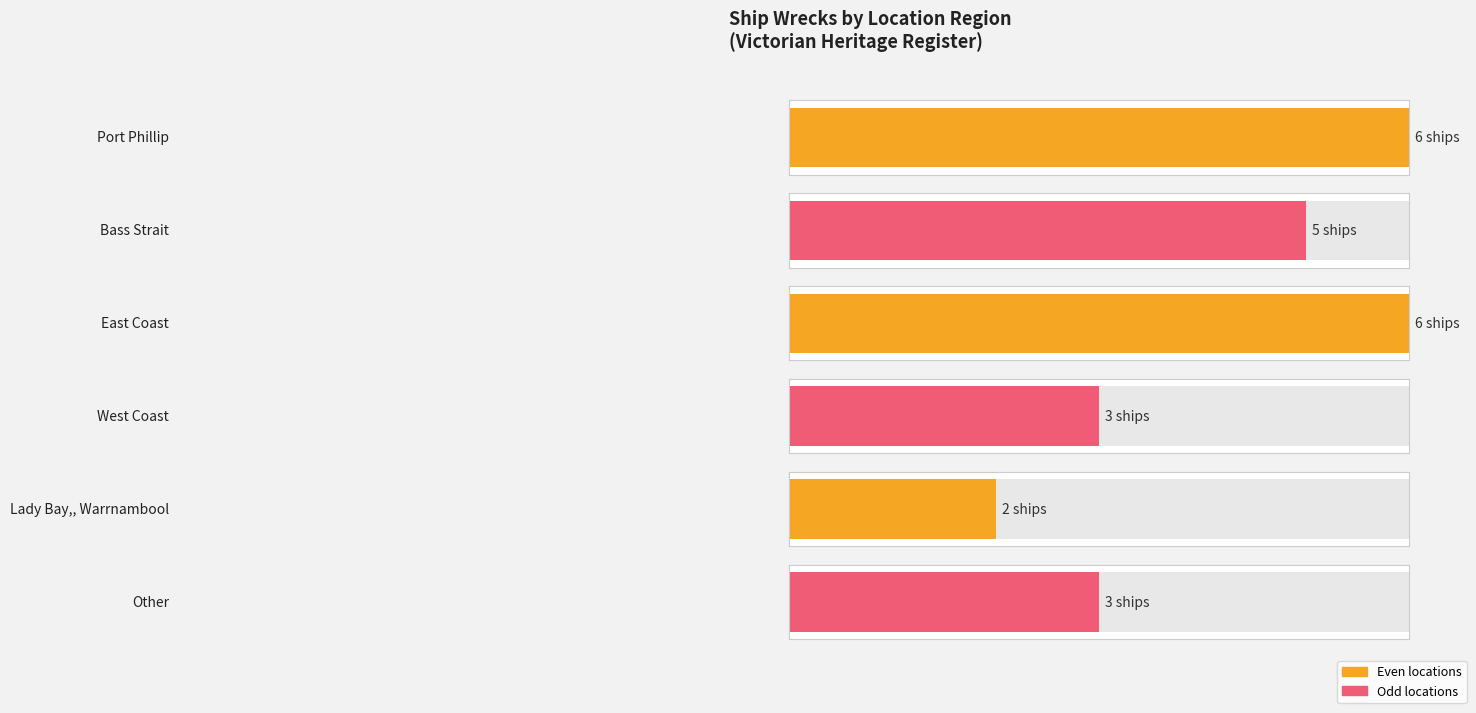

Reading left to right, transcribe all the data shown in this chart.

Port Phillip=6	Bass Strait=5	East Coast=6	West Coast=3	Lady Bay, Warrnambool=2	Other=3